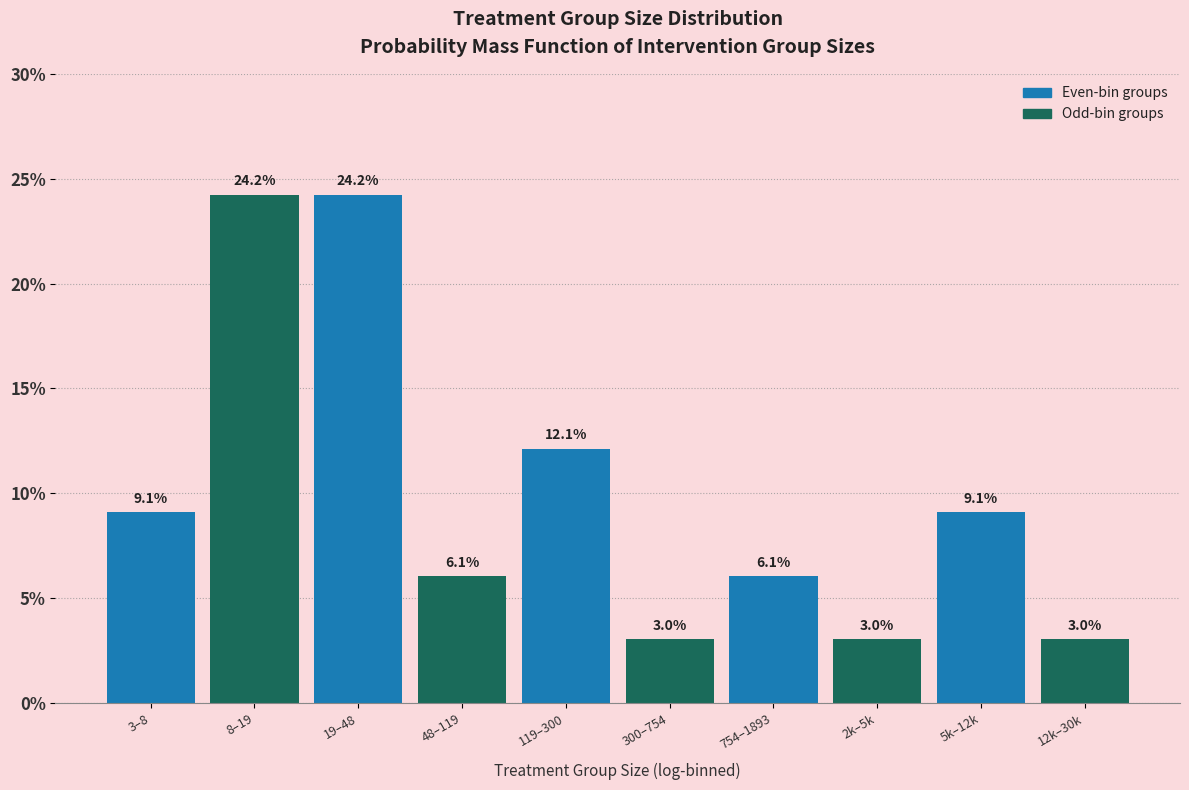

Reading left to right, list all the values displayed in this chart.

9.1	24.2	24.2	6.1	12.1	3.0	6.1	3.0	9.1	3.0